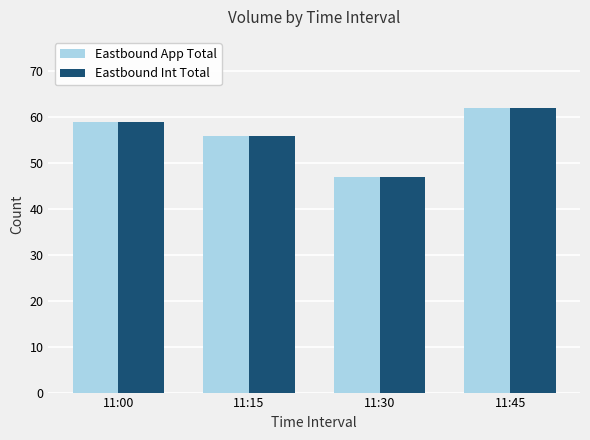

Where is Eastbound App Total nearest to the value 54?

11:15